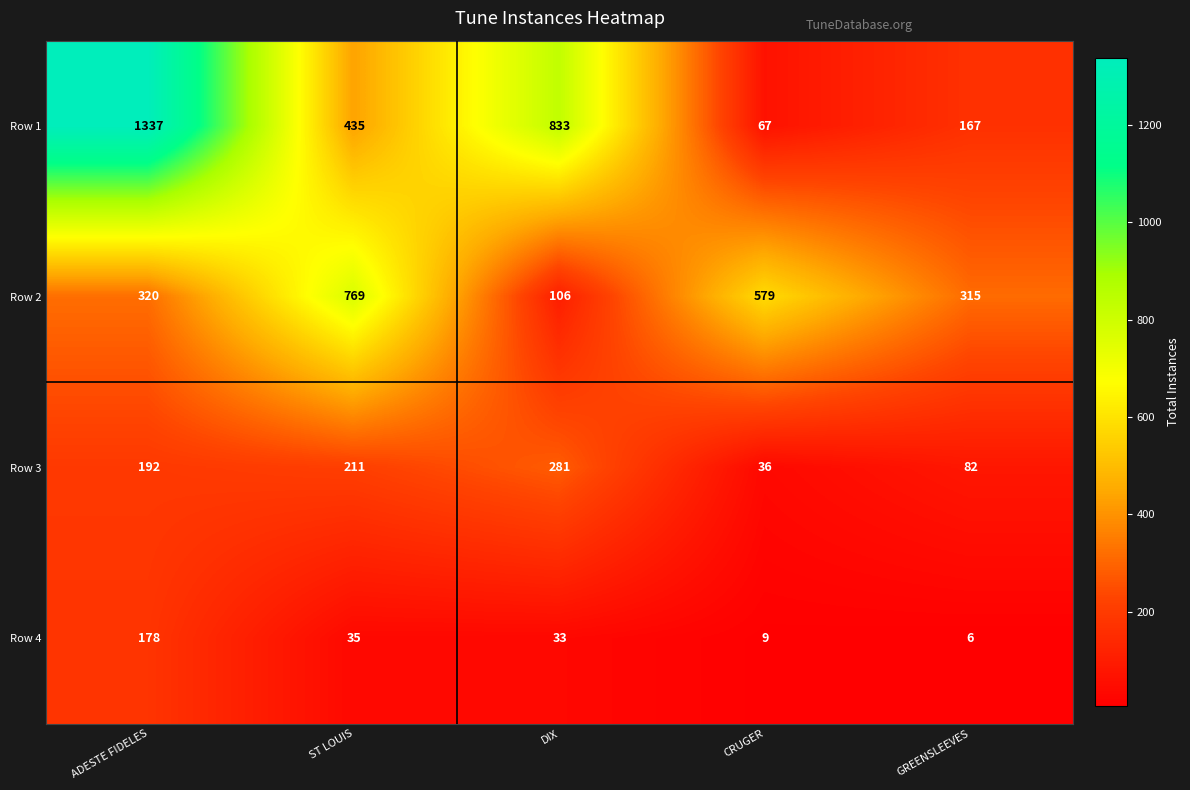

Which category has the lowest value in the Row 3 series?

CRUGER